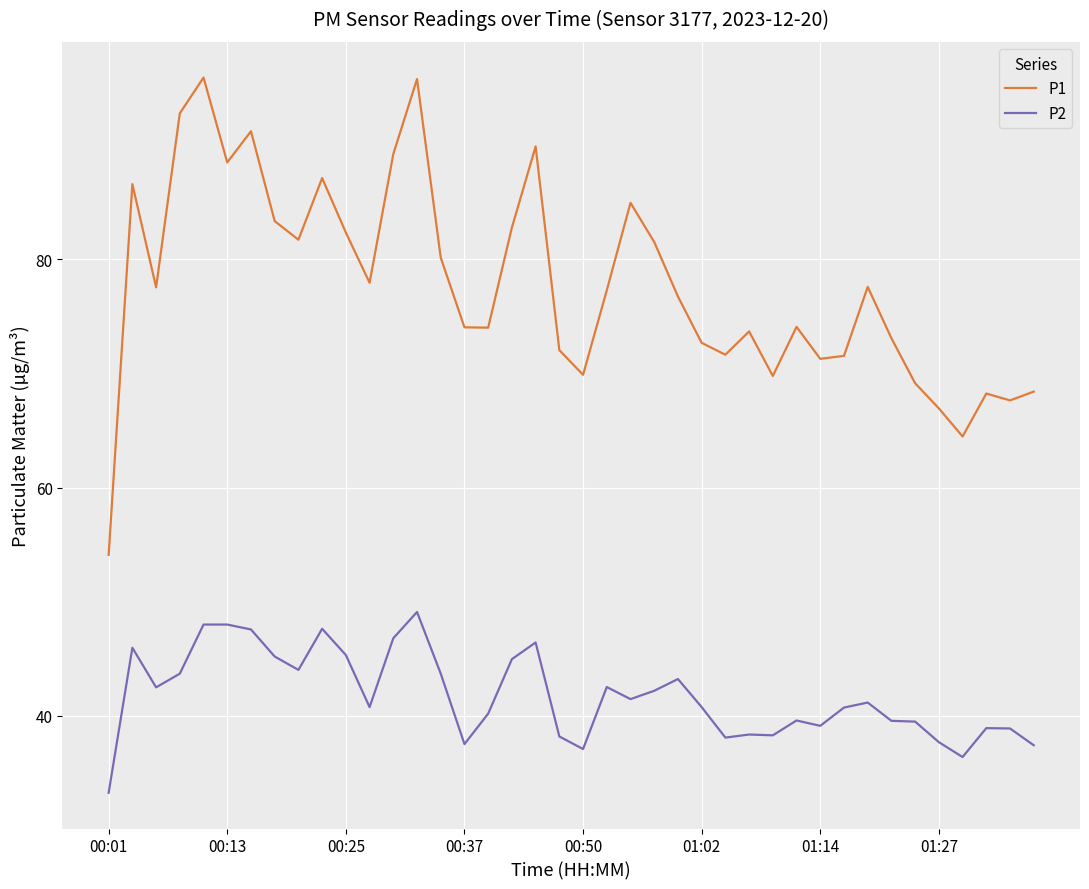

List the series in order of their overall mean, lowest first.

P2, P1